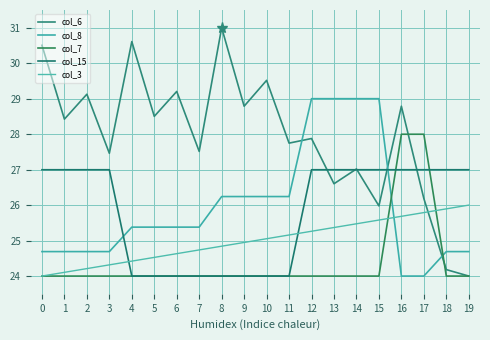

How many lines are shown in the chart?

5